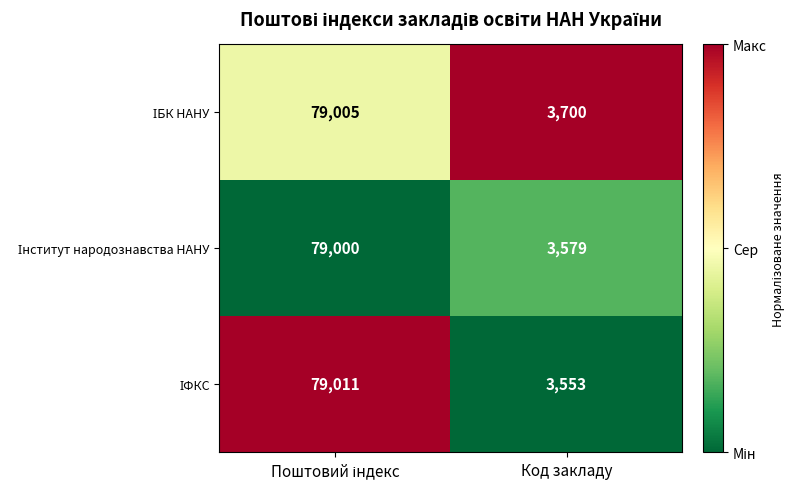

Which category has the lowest value across all series?

Код закладу